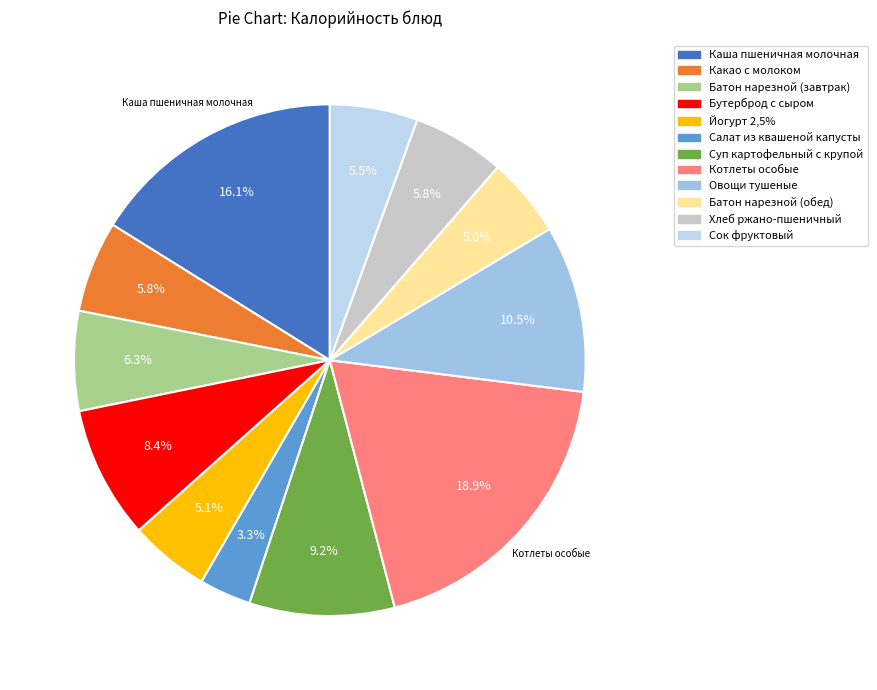

What percentage is the Бутерброд с сыром slice, to the nearest percent?

8%